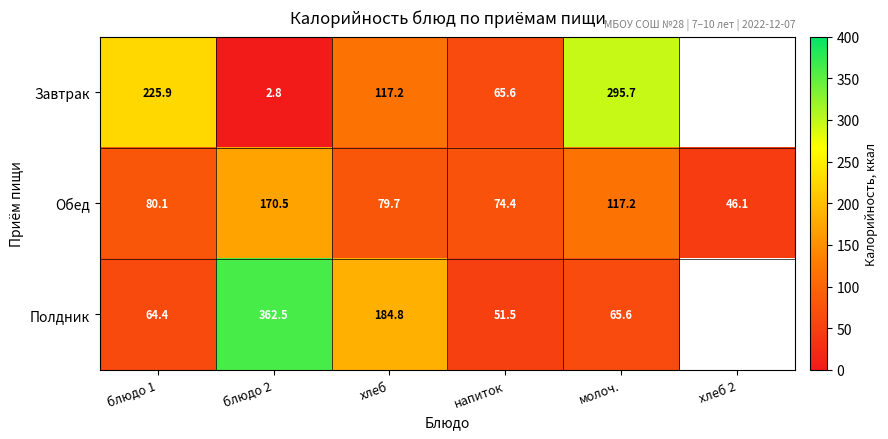

Between блюдо 1 and молоч., which series saw the biggest shift?

Завтрак